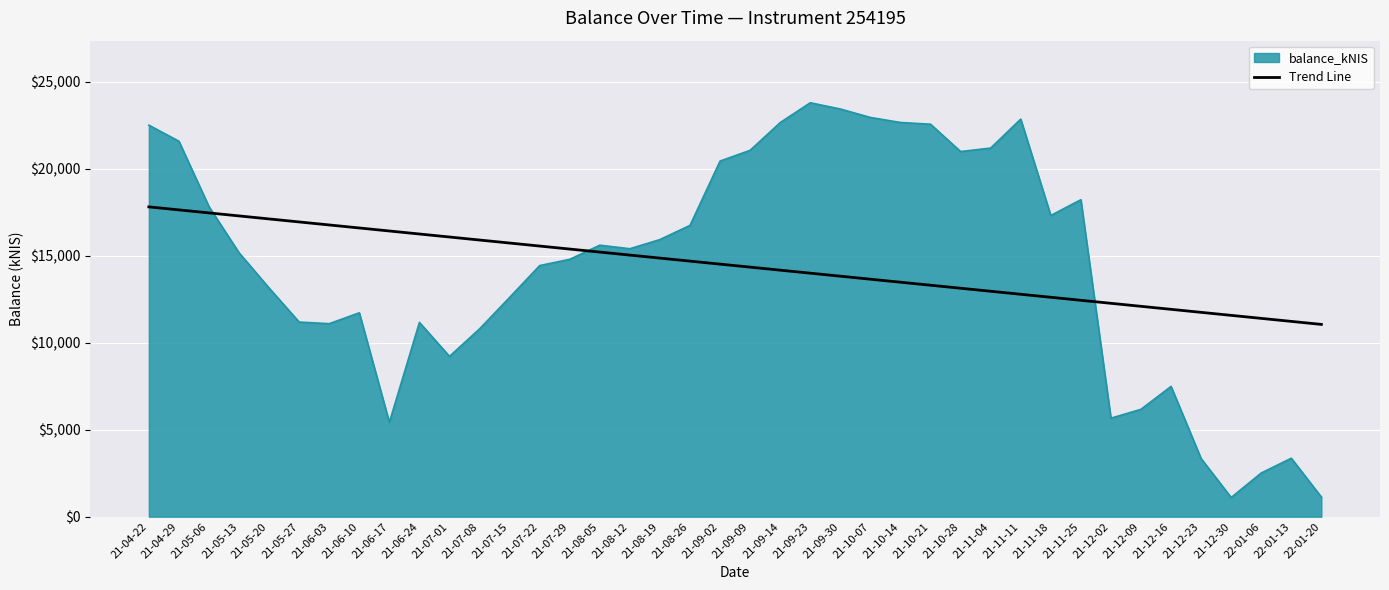

Which series changed the most between 21-05-27 and 21-11-04?

balance_kNIS